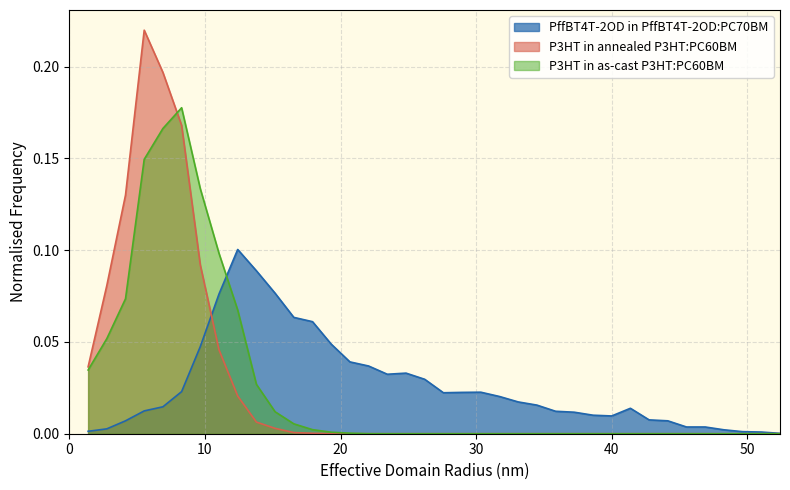

List the series in order of their peak value, lowest first.

PffBT4T-2OD in PffBT4T-2OD:PC70BM, P3HT in as-cast P3HT:PC60BM, P3HT in annealed P3HT:PC60BM